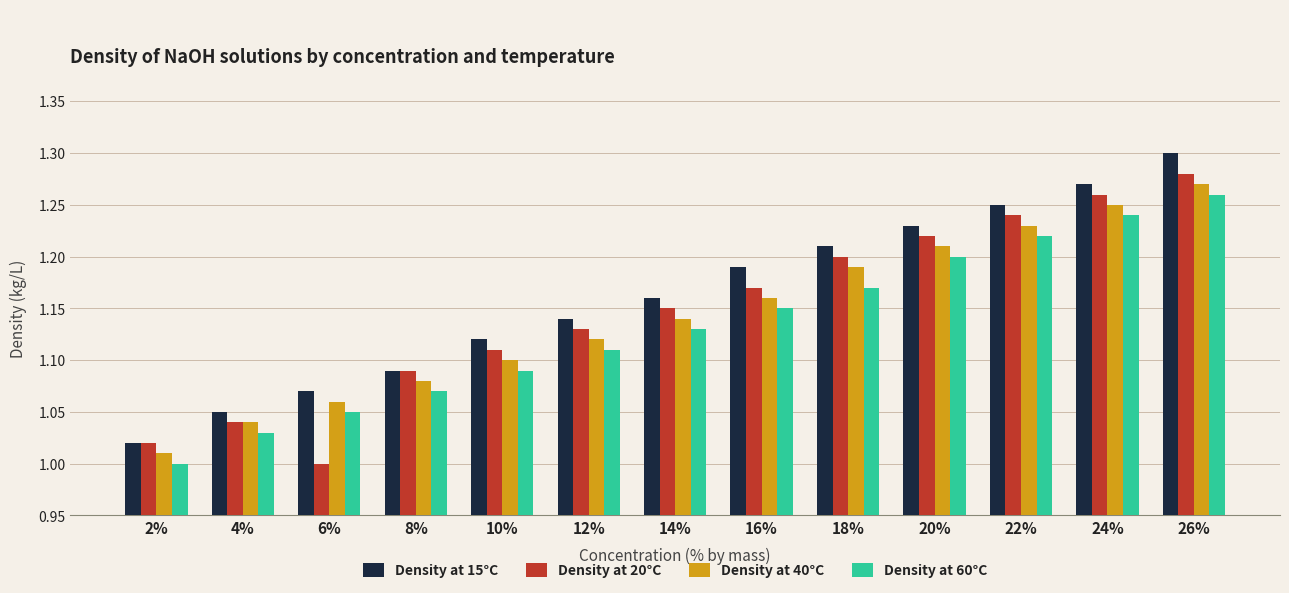

Count the number of categories in the chart.

13